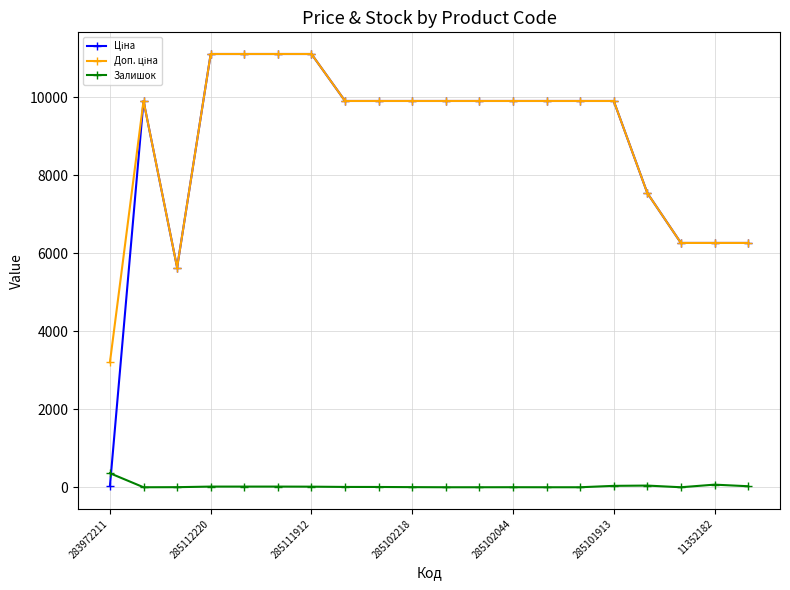

At how many categories does at least one series exceed 2084?

20